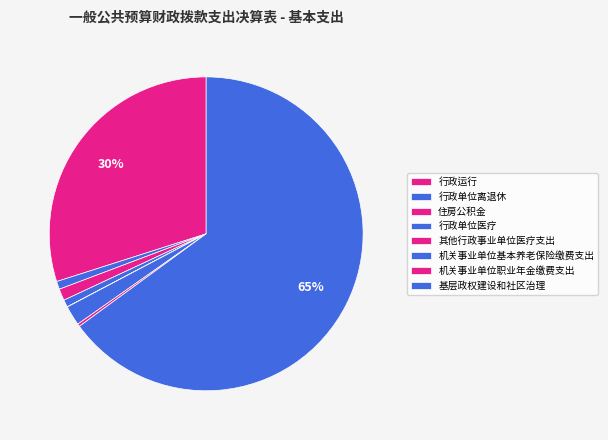

What percentage do 行政单位离退休 and 基层政权建设和社区治理 together represent?

65.8%